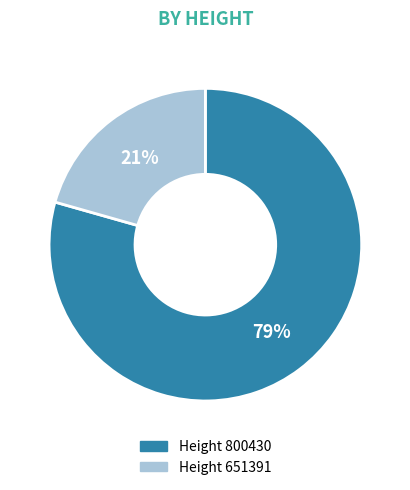

Which category accounts for the majority?

Height 800430